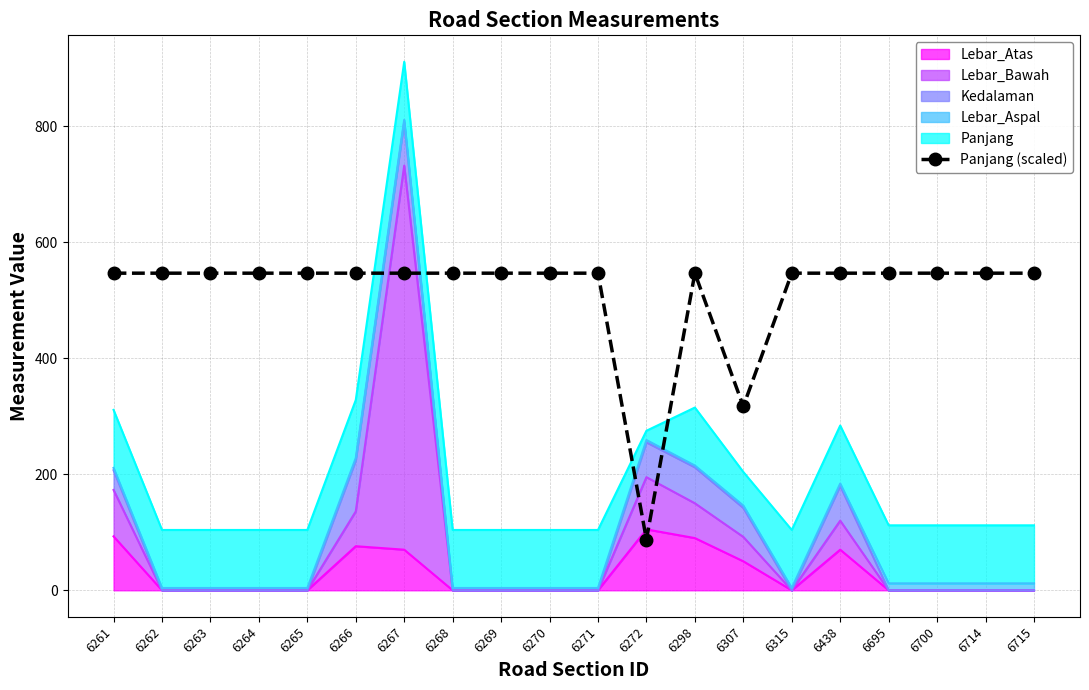

Reading right to left, extract all data points from this chart.

546.6	546.6	546.6	546.6	546.6	546.6	317.0	546.6	87.5	546.6	546.6	546.6	546.6	546.6	546.6	546.6	546.6	546.6	546.6	546.6